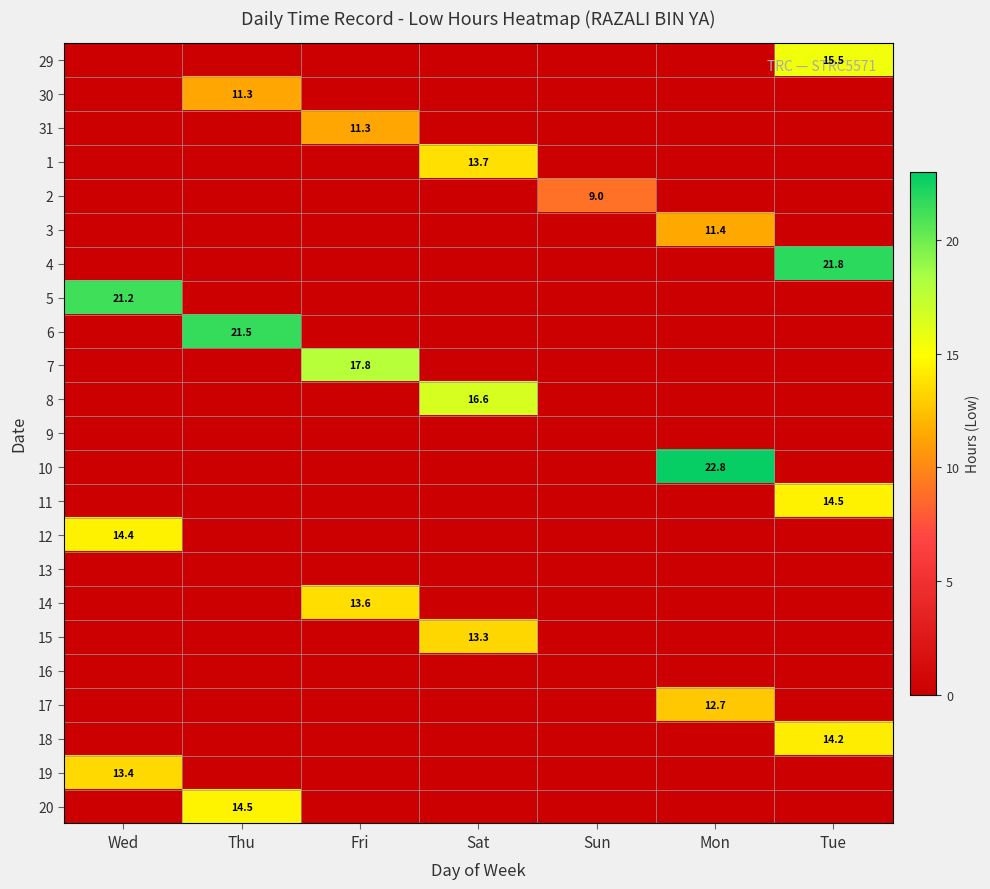

The 4 series shows 33.6 at Tue. True or false?

False